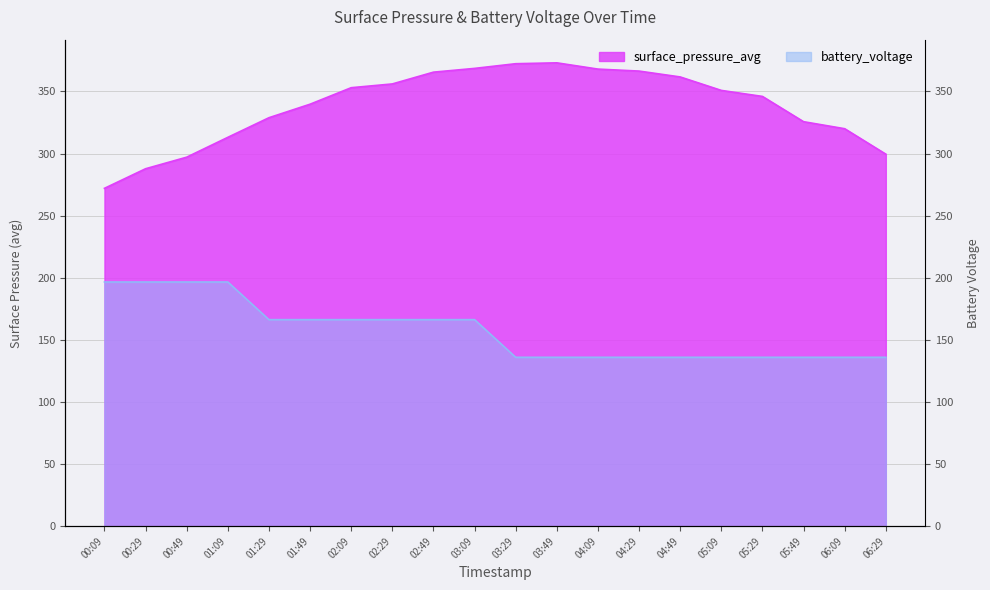

What is the difference between the maximum and minimum values in the battery_voltage series?

60.6